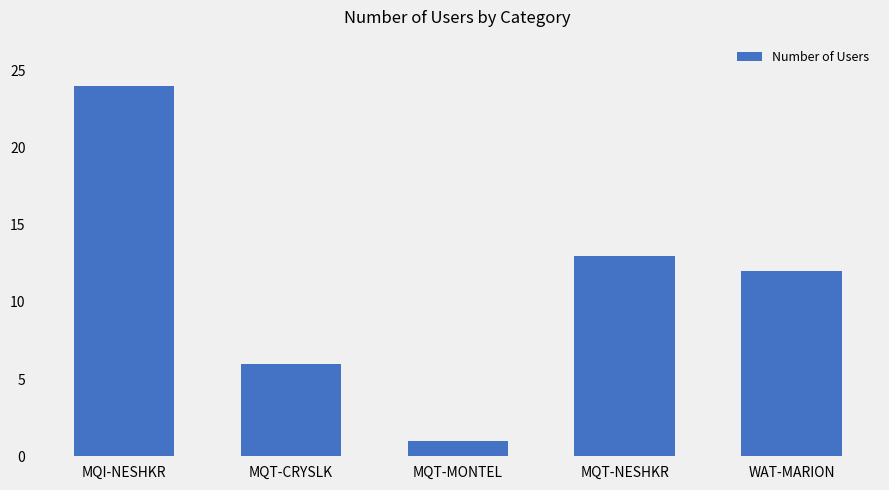

How many categories are shown in the chart?

5